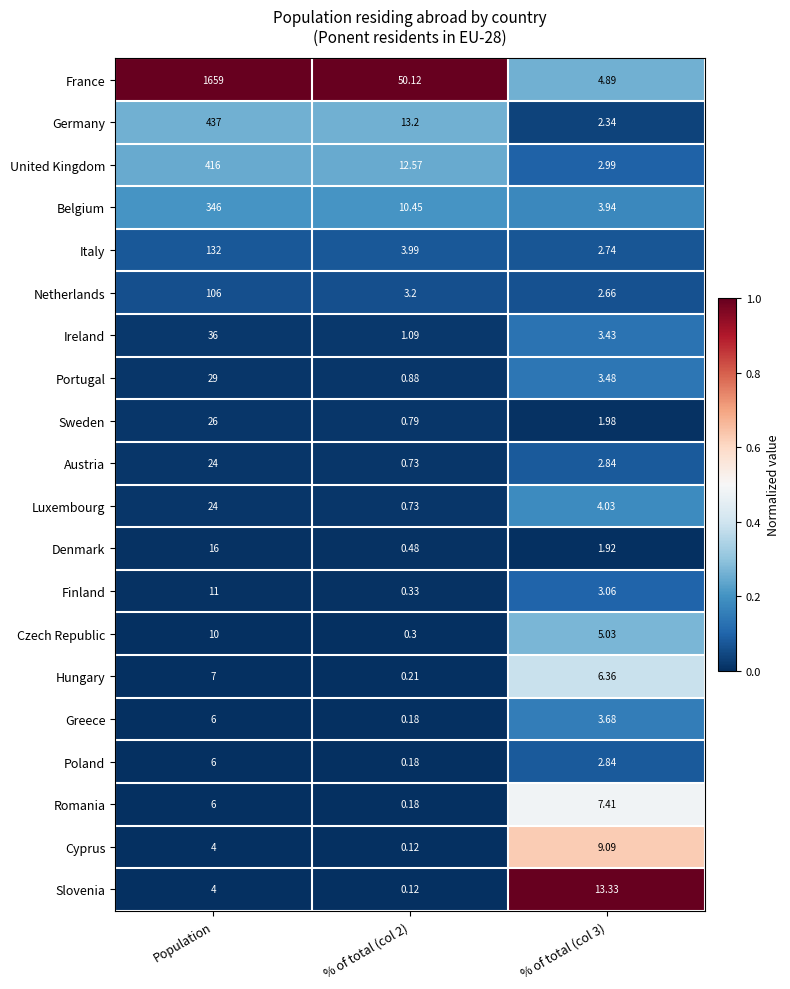

What is the spread (max minus min) of values at % of total (col 3)?

11.4